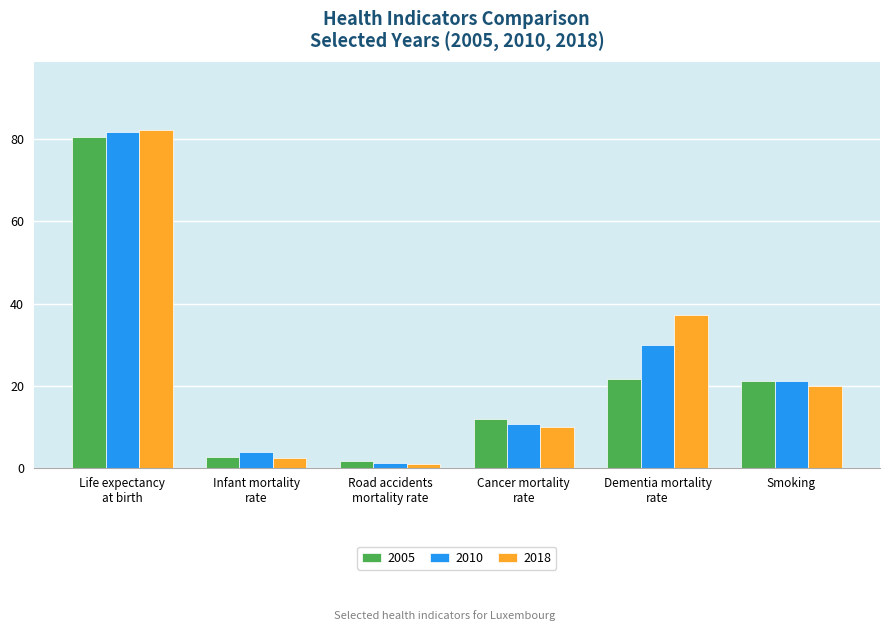

Rank the categories by 2018 value from highest to lowest.

Life expectancy
at birth, Dementia mortality
rate, Smoking, Cancer mortality
rate, Infant mortality
rate, Road accidents
mortality rate